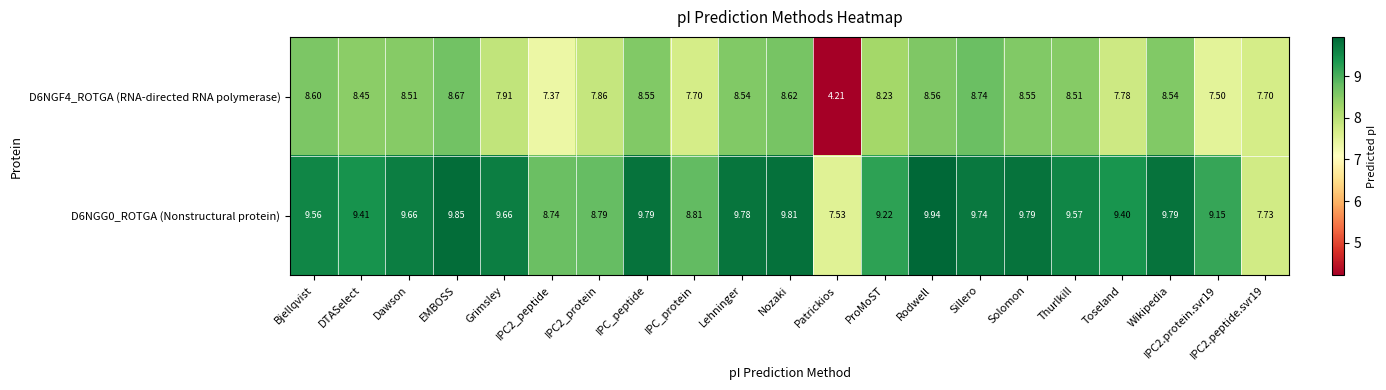

Rank the series at ProMoST from highest to lowest value.

D6NGG0_ROTGA (Nonstructural protein), D6NGF4_ROTGA (RNA-directed RNA polymerase)